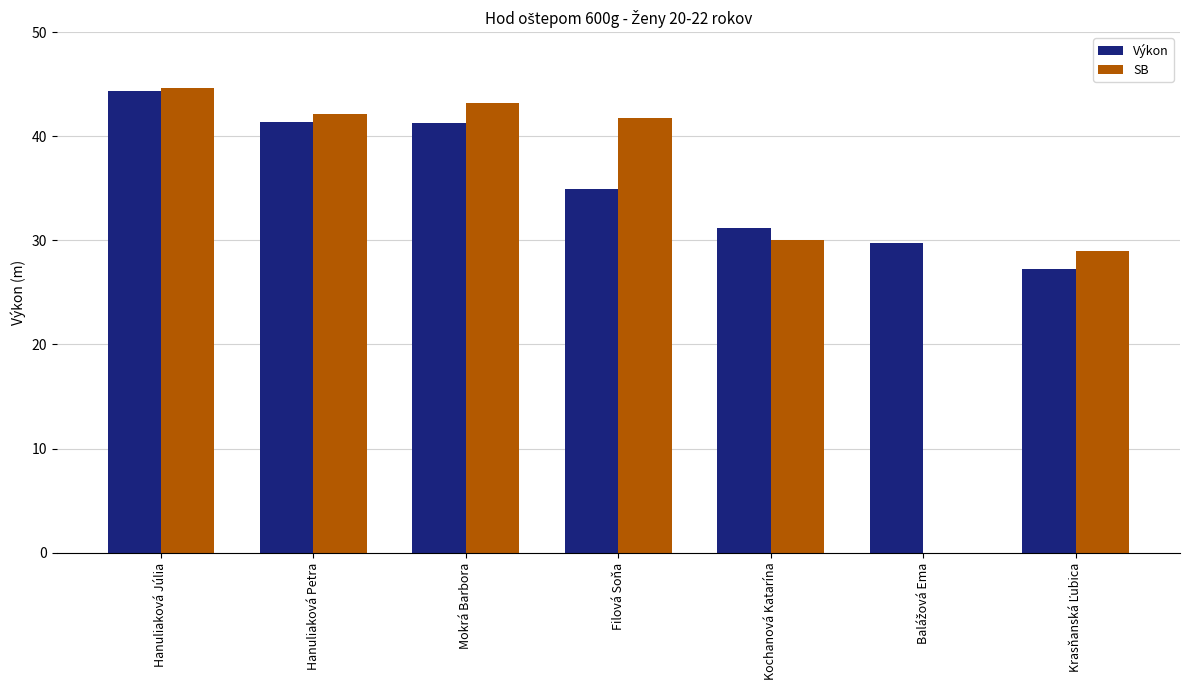

At which label does Výkon first exceed 34?

Hanuliaková Júlia